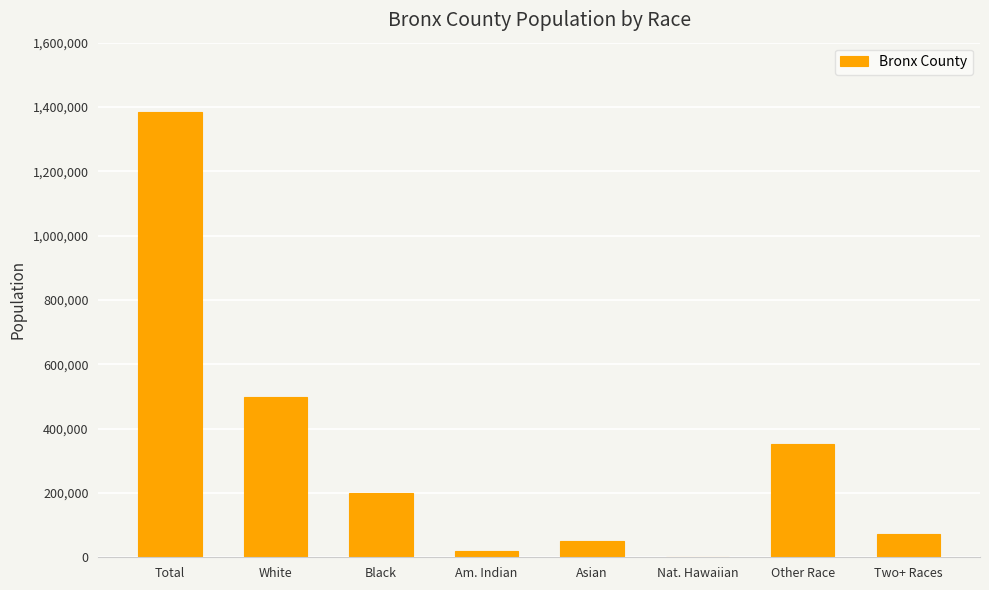

The chart shows a value of 73243 at Two+ Races. True or false?

True